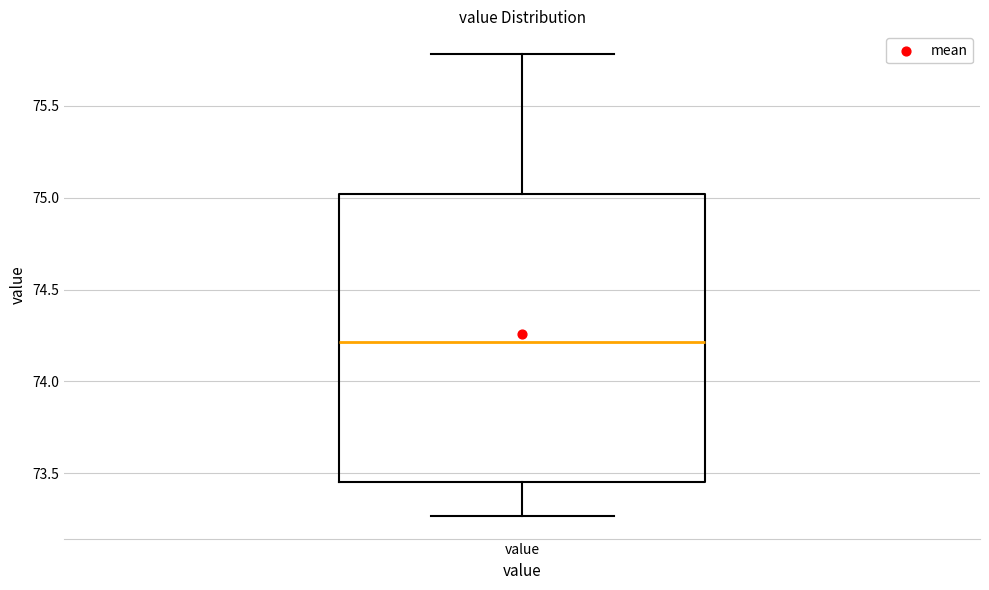

Transcribe this box plot: give where the median line is, the range the box spans, and where the two whiskers end, as read against the y-axis. The values are not printed on the chart, so give them approximately, as read against the axis.

median 74.20, box 73.45 to 75.00, whiskers 73.25 to 75.80